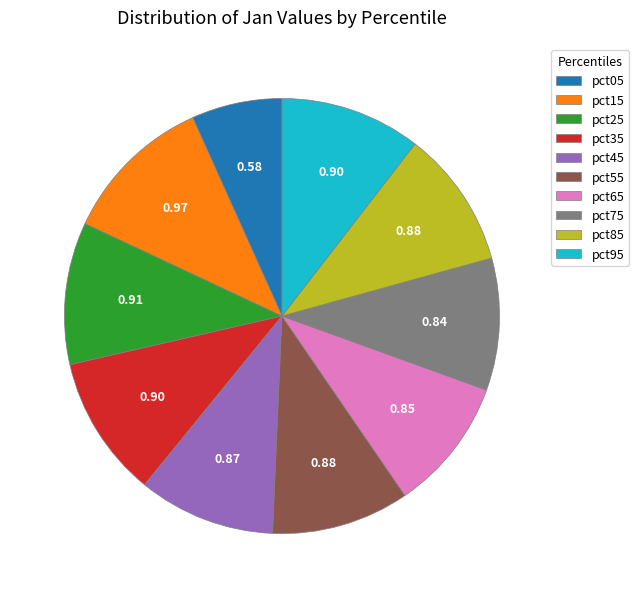

Count the number of slices in the pie.

10